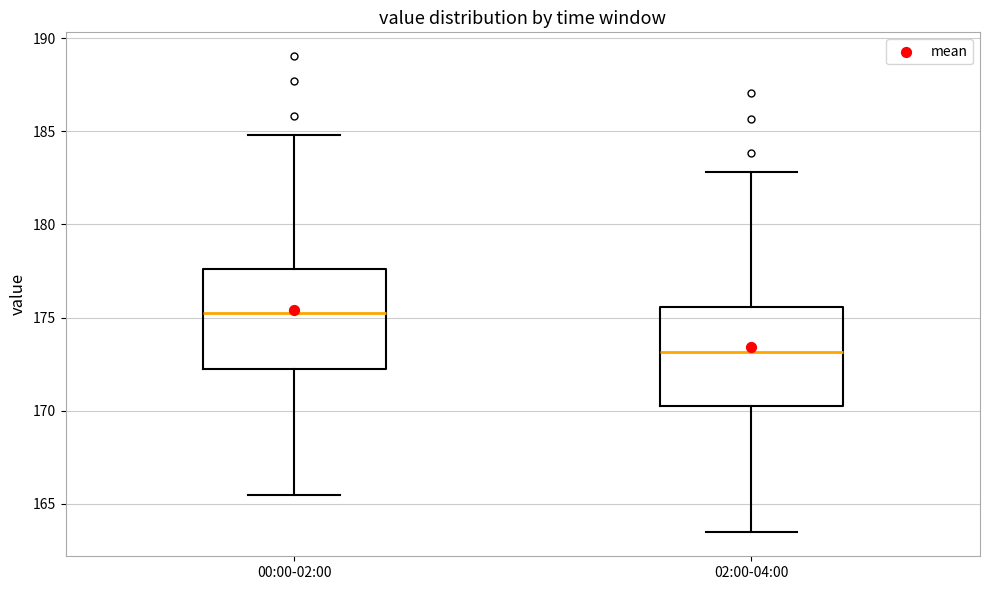

Which box's median line is the highest?

00:00-02:00